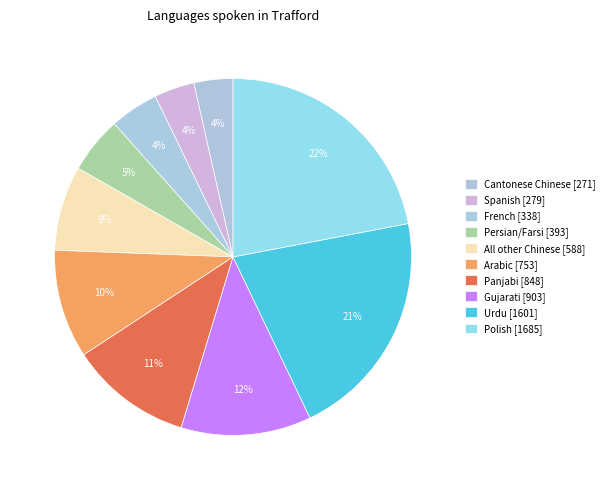

What is the ratio of the value at Cantonese Chinese to the value at Arabic?

0.4